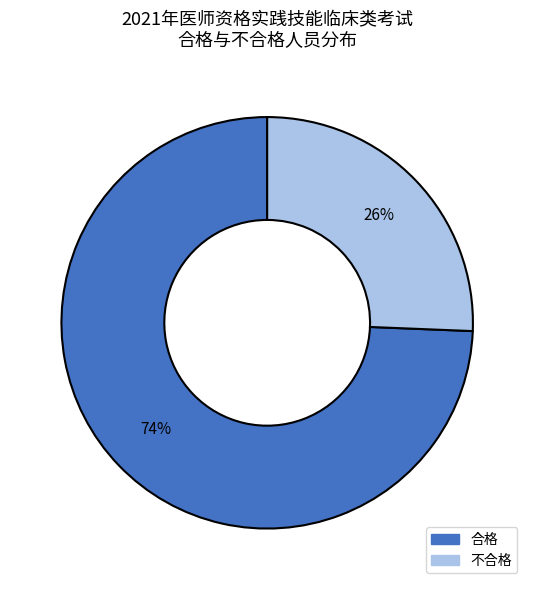

To the nearest percent, what portion does 合格 represent?

74%